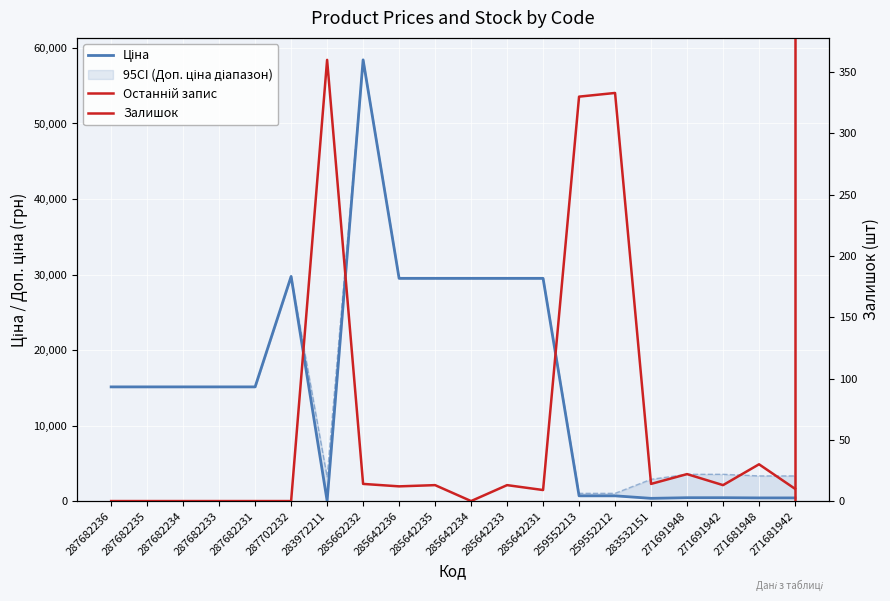

What position from the right is 259552212?

6